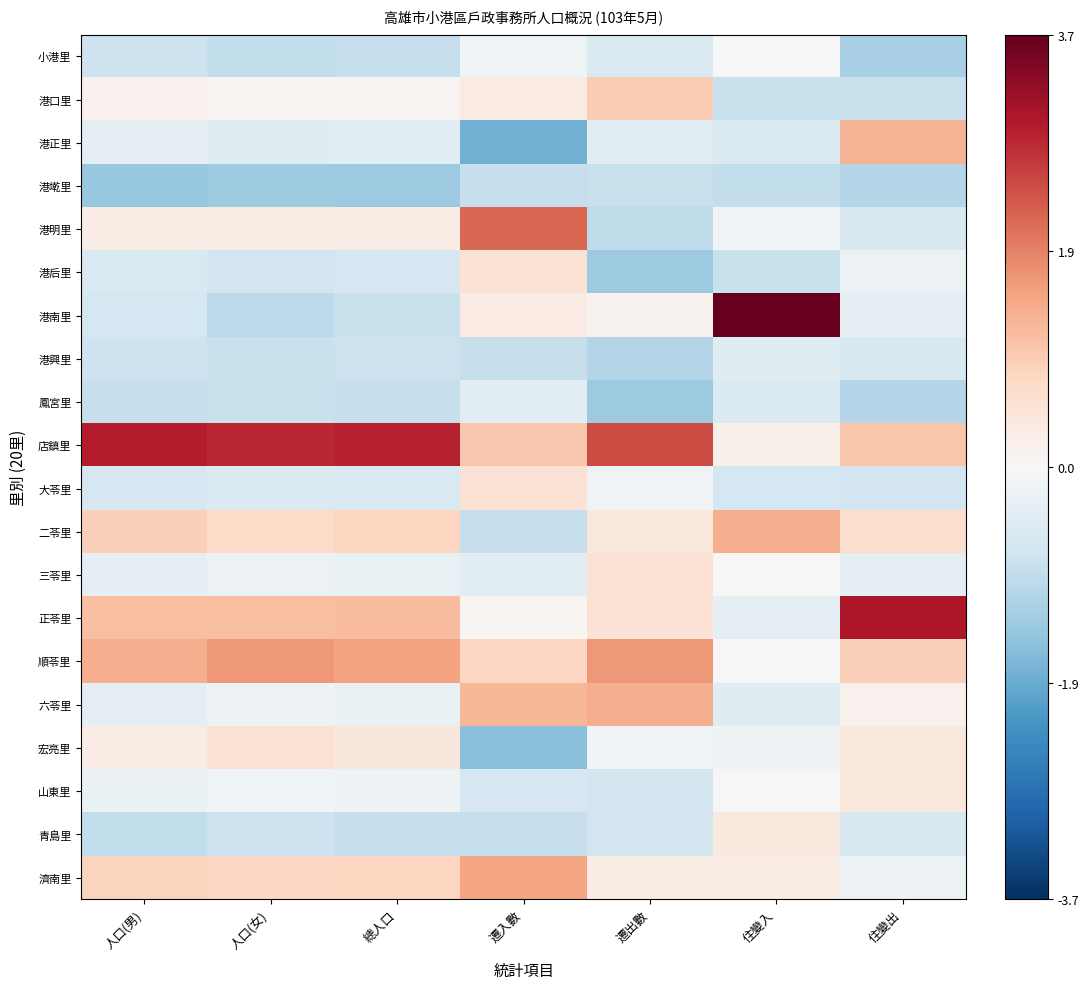

Reading left to right, what are all the values shown in this chart?

小港里: 人口(男)=-0.8	人口(女)=-0.9	總人口=-0.9	遷入數=-0.2	遷出數=-0.5	住變入=-0.0	住變出=-1.2
港口里: 人口(男)=0.2	人口(女)=0.1	總人口=0.1	遷入數=0.3	遷出數=0.9	住變入=-0.8	住變出=-0.8
港正里: 人口(男)=-0.4	人口(女)=-0.5	總人口=-0.4	遷入數=-1.8	遷出數=-0.4	住變入=-0.6	住變出=1.3
港墘里: 人口(男)=-1.4	人口(女)=-1.3	總人口=-1.4	遷入數=-0.9	遷出數=-0.8	住變入=-0.9	住變出=-1.1
港明里: 人口(男)=0.3	人口(女)=0.3	總人口=0.3	遷入數=2.2	遷出數=-1.0	住變入=-0.1	住變出=-0.6
港后里: 人口(男)=-0.6	人口(女)=-0.7	總人口=-0.6	遷入數=0.5	遷出數=-1.4	住變入=-0.8	住變出=-0.2
港南里: 人口(男)=-0.7	人口(女)=-1.0	總人口=-0.8	遷入數=0.3	遷出數=0.1	住變入=3.7	住變出=-0.3
港興里: 人口(男)=-0.8	人口(女)=-0.8	總人口=-0.8	遷入數=-0.9	遷出數=-1.1	住變入=-0.5	住變出=-0.6
鳳宮里: 人口(男)=-0.9	人口(女)=-0.8	總人口=-0.8	遷入數=-0.4	遷出數=-1.4	住變入=-0.6	住變出=-1.1
店鎮里: 人口(男)=3.0	人口(女)=2.8	總人口=2.9	遷入數=1.0	遷出數=2.4	住變入=0.2	住變出=1.0
大苓里: 人口(男)=-0.6	人口(女)=-0.5	總人口=-0.6	遷入數=0.5	遷出數=-0.1	住變入=-0.6	住變出=-0.7
二苓里: 人口(男)=0.9	人口(女)=0.7	總人口=0.8	遷入數=-0.9	遷出數=0.4	住變入=1.4	住變出=0.7
三苓里: 人口(男)=-0.3	人口(女)=-0.2	總人口=-0.3	遷入數=-0.4	遷出數=0.5	住變入=-0.0	住變出=-0.3
正苓里: 人口(男)=1.1	人口(女)=1.1	總人口=1.1	遷入數=0.1	遷出數=0.5	住變入=-0.4	住變出=3.0
順苓里: 人口(男)=1.4	人口(女)=1.6	總人口=1.5	遷入數=0.8	遷出數=1.6	住變入=-0.0	住變出=0.9
六苓里: 人口(男)=-0.3	人口(女)=-0.2	總人口=-0.3	遷入數=1.2	遷出數=1.3	住變入=-0.5	住變出=0.2
宏亮里: 人口(男)=0.3	人口(女)=0.5	總人口=0.4	遷入數=-1.6	遷出數=-0.1	住變入=-0.2	住變出=0.4
山東里: 人口(男)=-0.2	人口(女)=-0.2	總人口=-0.2	遷入數=-0.6	遷出數=-0.7	住變入=-0.0	住變出=0.4
青島里: 人口(男)=-0.9	人口(女)=-0.8	總人口=-0.9	遷入數=-0.9	遷出數=-0.7	住變入=0.4	住變出=-0.6
濟南里: 人口(男)=0.8	人口(女)=0.8	總人口=0.8	遷入數=1.5	遷出數=0.3	住變入=0.3	住變出=-0.2